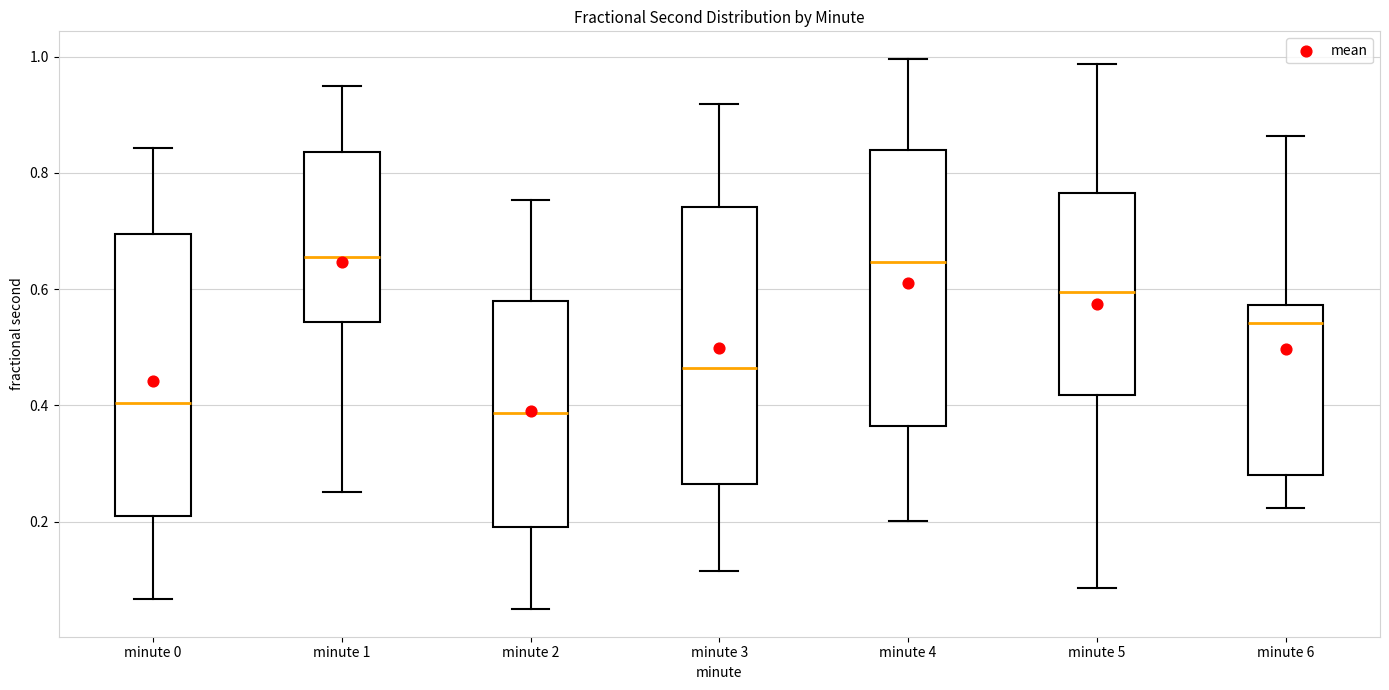

Where does the median line of the box for minute 0 sit on the y-axis? The values are not printed on the chart, so give them approximately, as read against the axis.

0.40